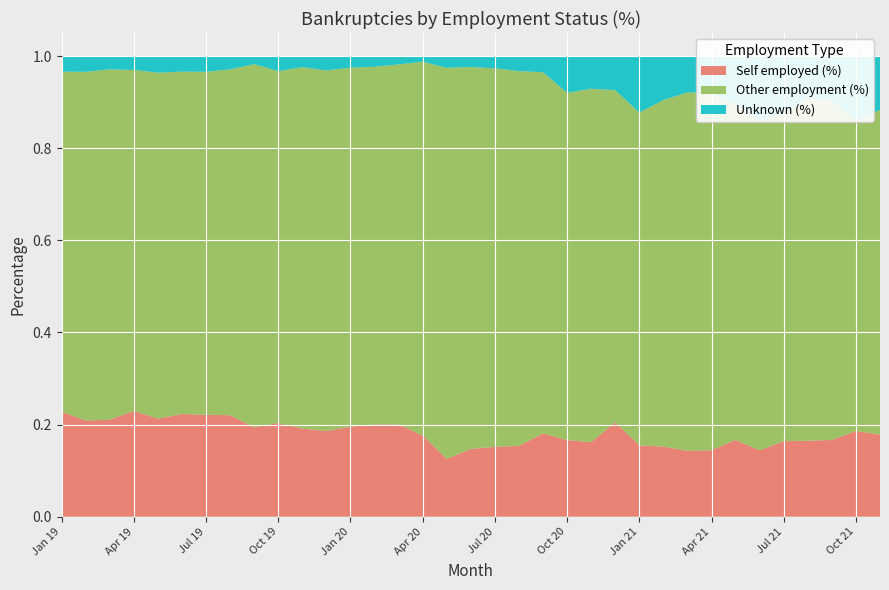

Reading left to right, extract all data points from this chart.

Self employed (%): 0.2	0.2	0.2	0.2	0.2	0.2	0.2	0.2	0.2	0.2	0.2	0.2	0.2	0.2	0.2	0.2	0.1	0.1	0.2	0.2	0.2	0.2	0.2	0.2	0.2	0.2	0.1	0.1	0.2	0.1	0.2	0.2	0.2	0.2	0.2
Other employment (%): 0.7	0.8	0.8	0.7	0.8	0.7	0.7	0.8	0.8	0.8	0.8	0.8	0.8	0.8	0.8	0.8	0.8	0.8	0.8	0.8	0.8	0.8	0.8	0.7	0.7	0.8	0.8	0.8	0.7	0.7	0.7	0.7	0.7	0.7	0.7
Unknown (%): 0.0	0.0	0.0	0.0	0.0	0.0	0.0	0.0	0.0	0.0	0.0	0.0	0.0	0.0	0.0	0.0	0.0	0.0	0.0	0.0	0.0	0.1	0.1	0.1	0.1	0.1	0.1	0.1	0.1	0.1	0.1	0.1	0.1	0.1	0.1